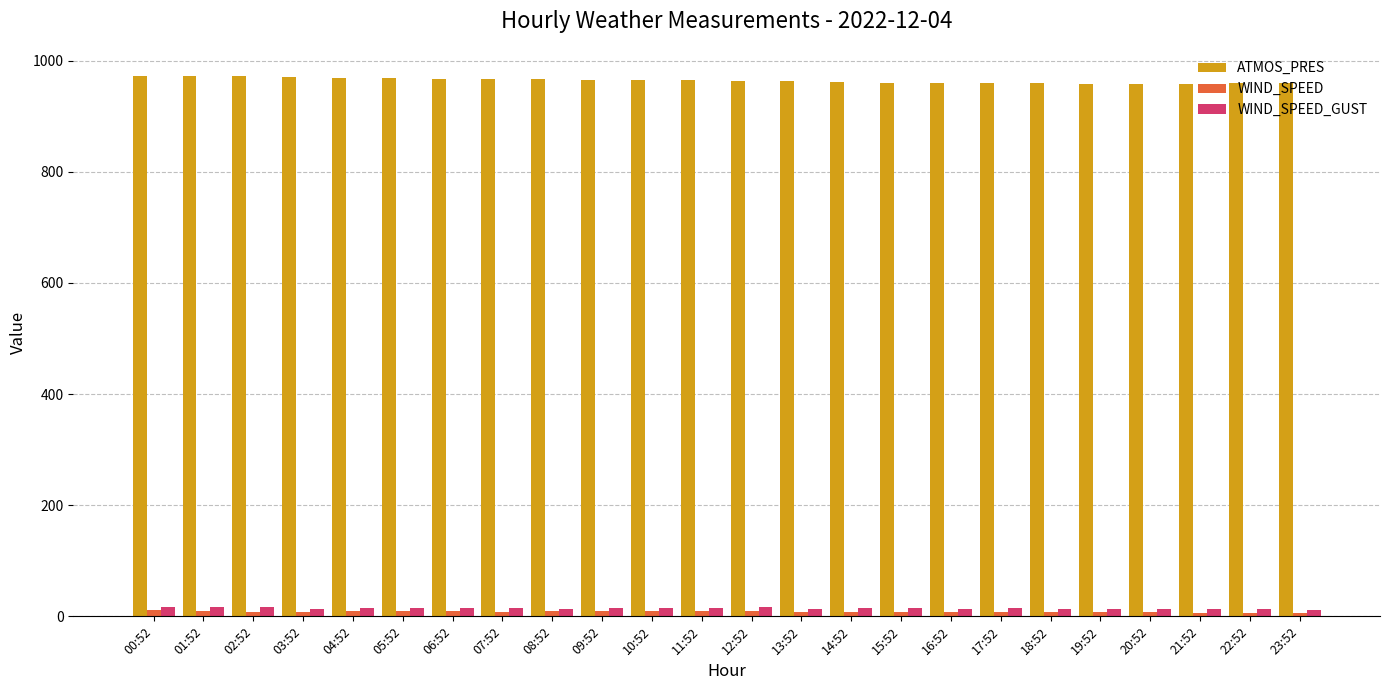

The value of ATMOS_PRES at 04:52 is 969.6. True or false?

True